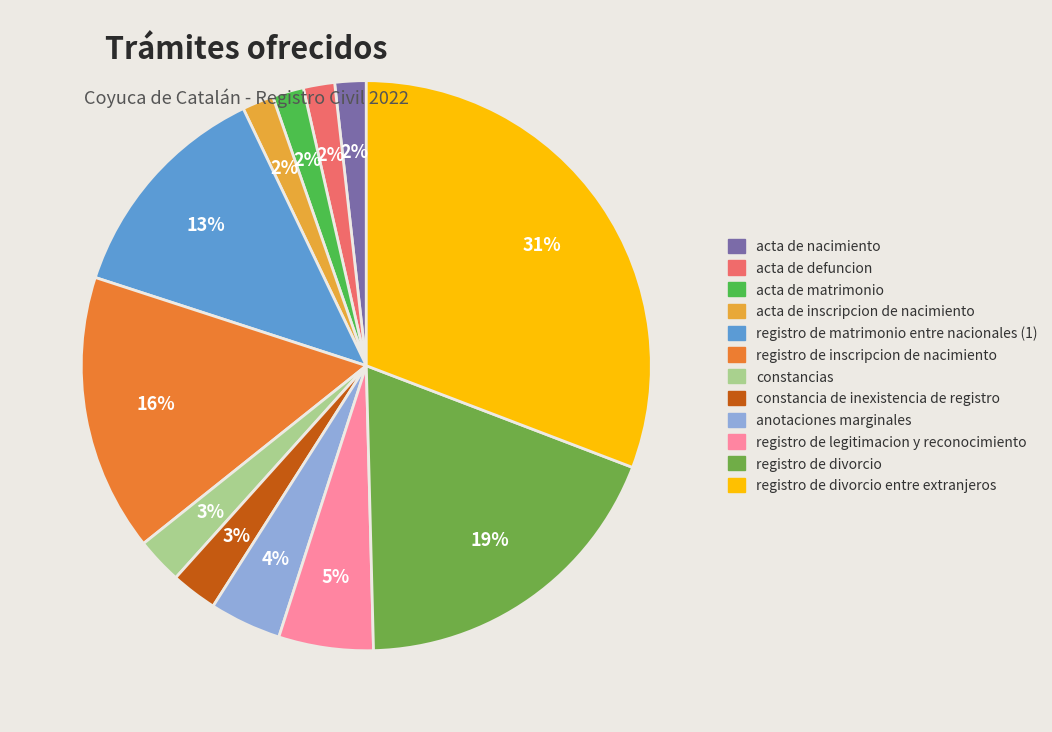

What percentage is the registro de inscripcion de nacimiento slice, to the nearest percent?

16%